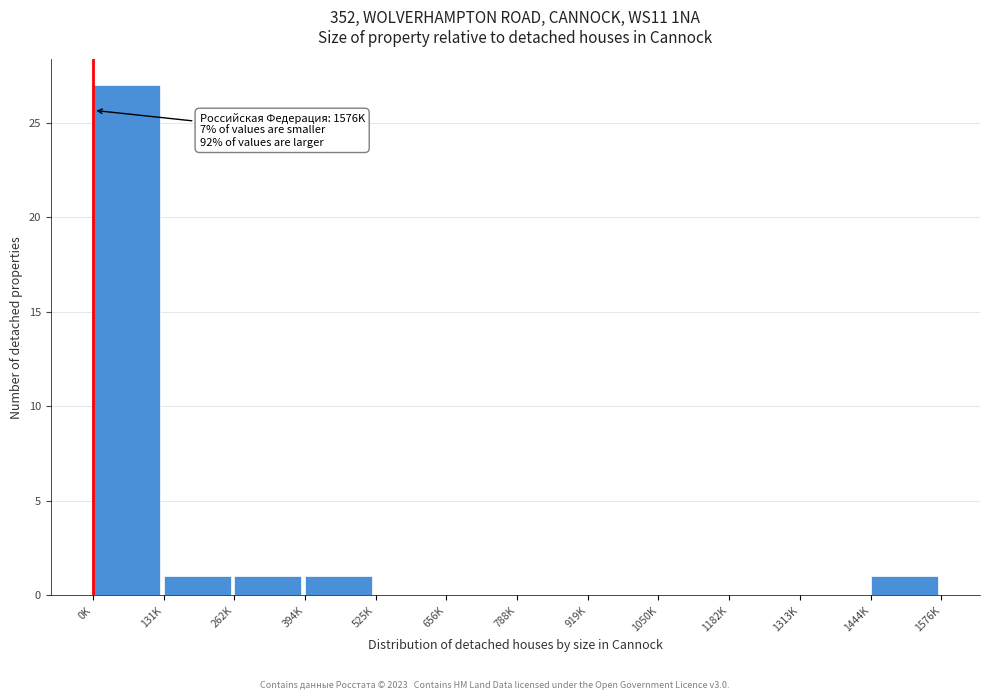

Reading left to right, extract all data points from this chart.

0K=27	131K=1	262K=1	394K=1	525K=0	656K=0	788K=0	919K=0	1050K=0	1182K=0	1313K=0	1444K=1